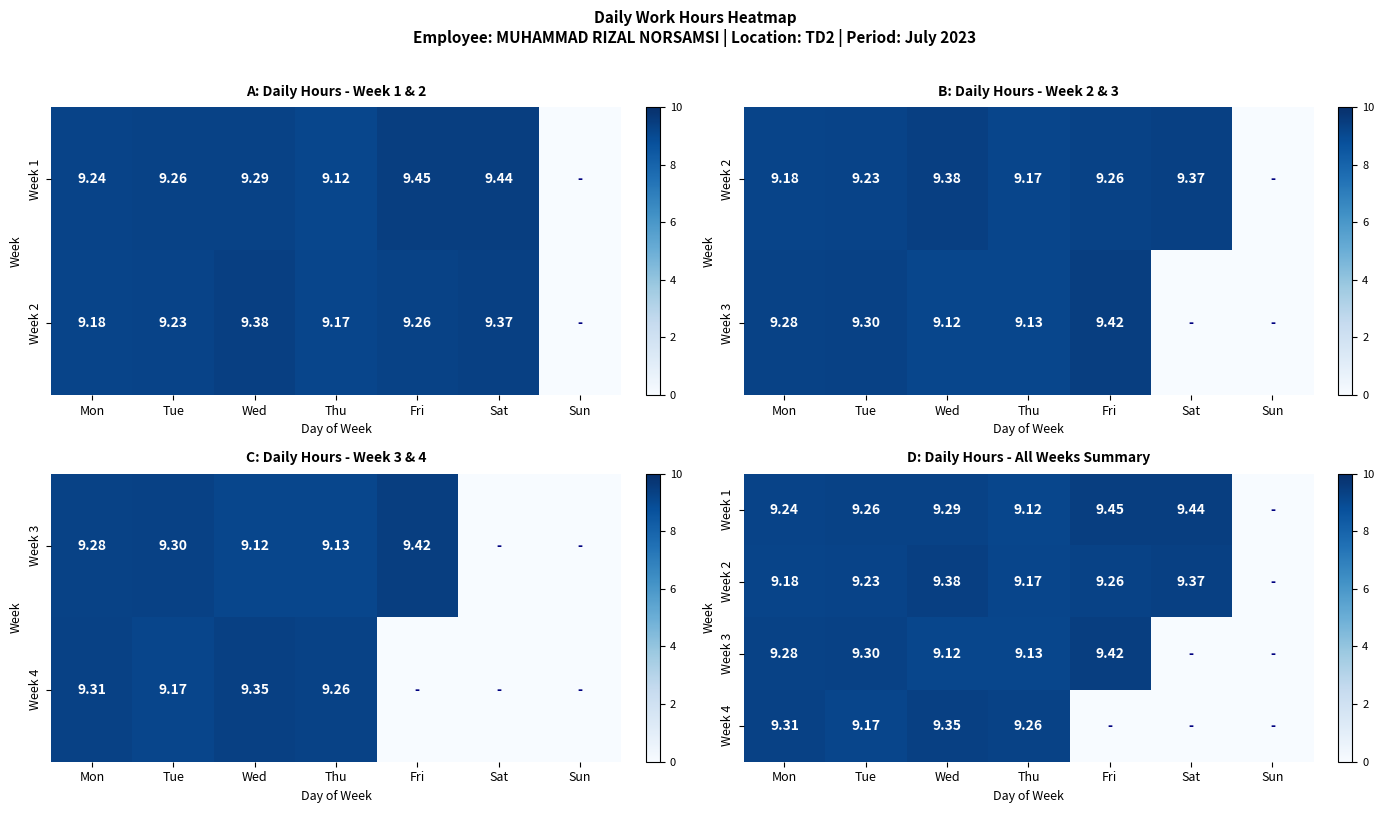

True or false: Week 2 has a value of 3.6 at Fri.

False